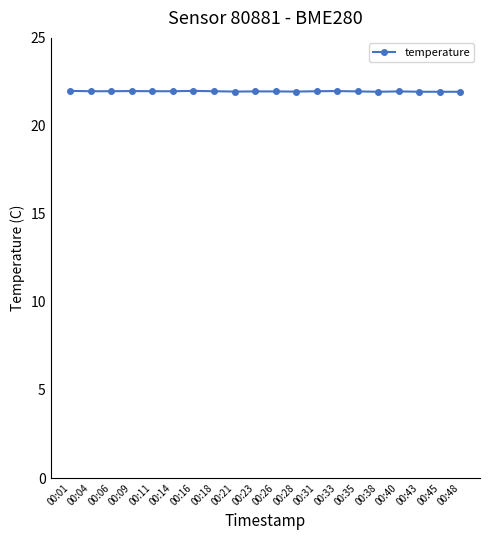

What is the smallest value displayed?

21.9